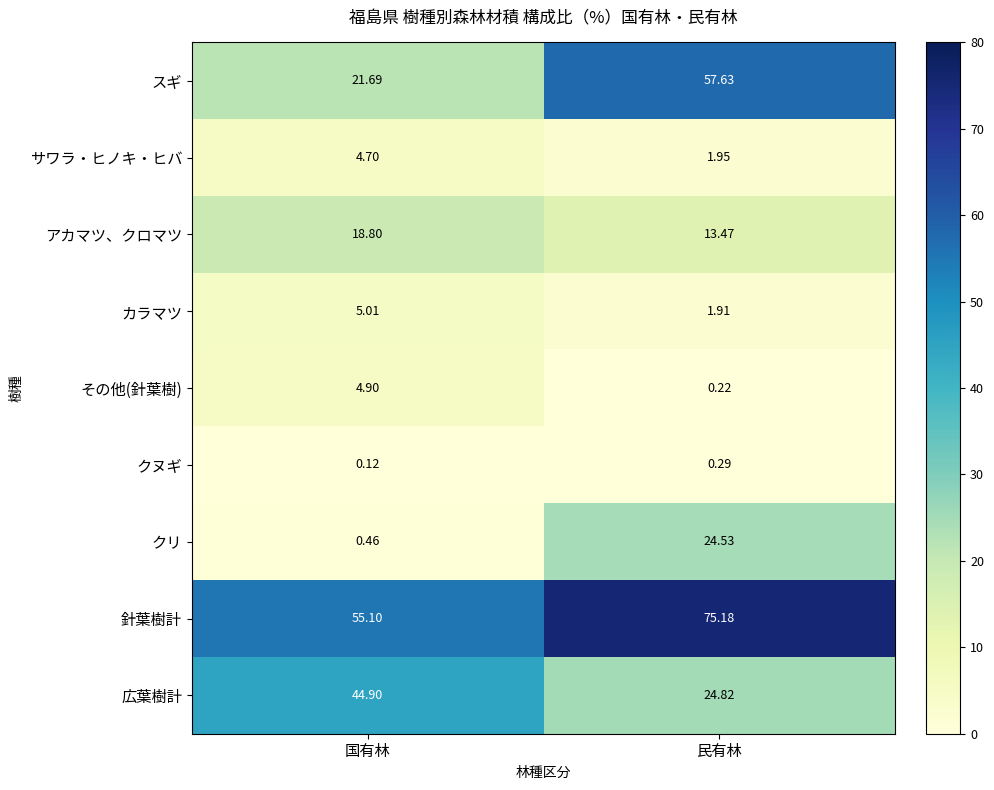

Which series has the largest total across all categories?

針葉樹計